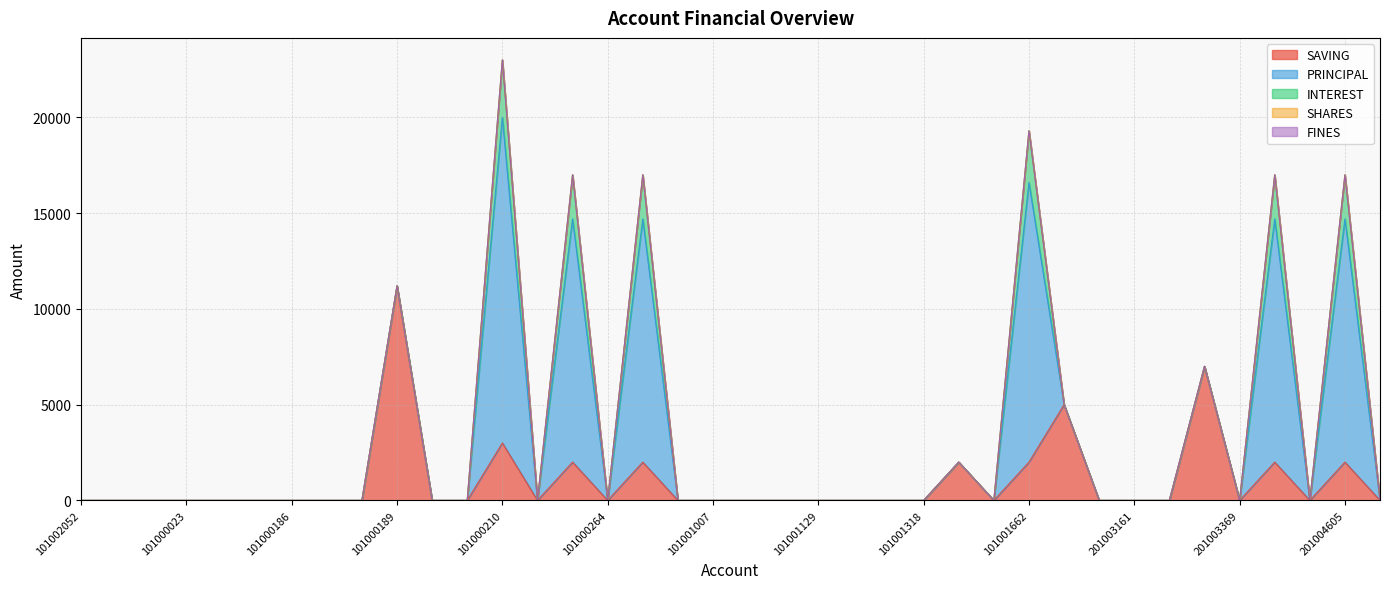

How many positive values does the INTEREST series have?

6